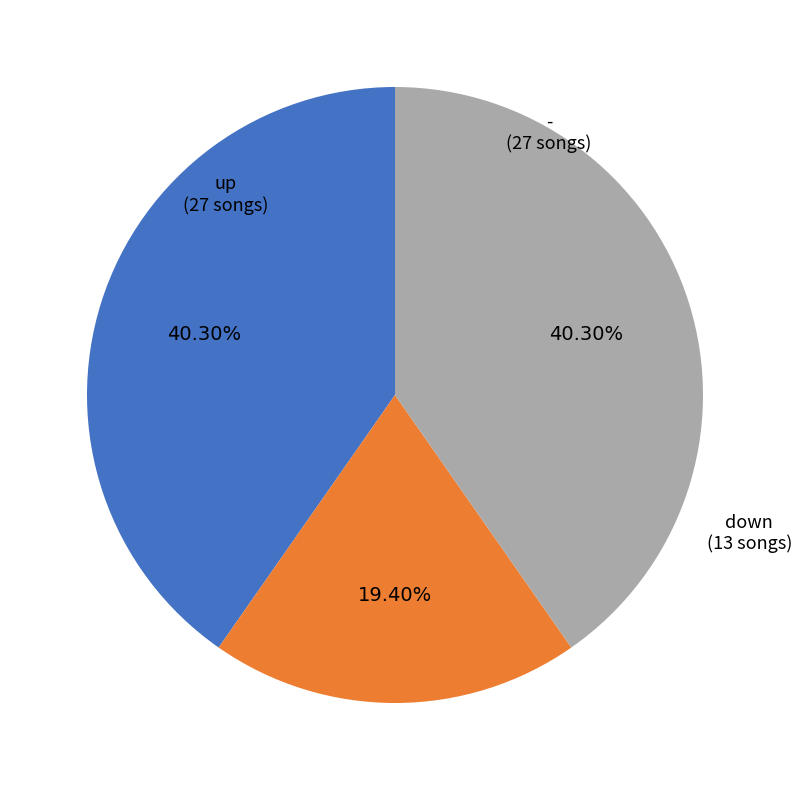

Between down and -, which is larger?

-